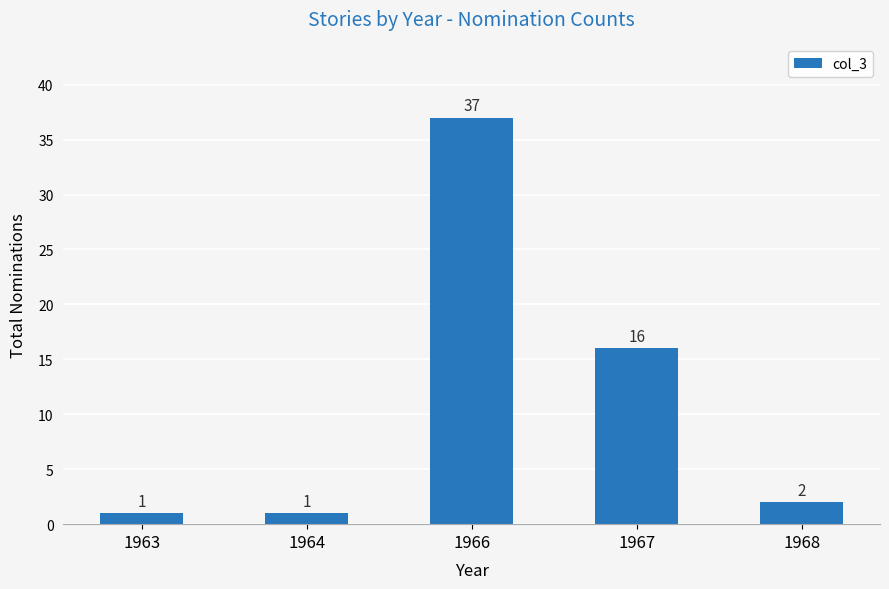

Is it true that the value at 1964 is 1?

True